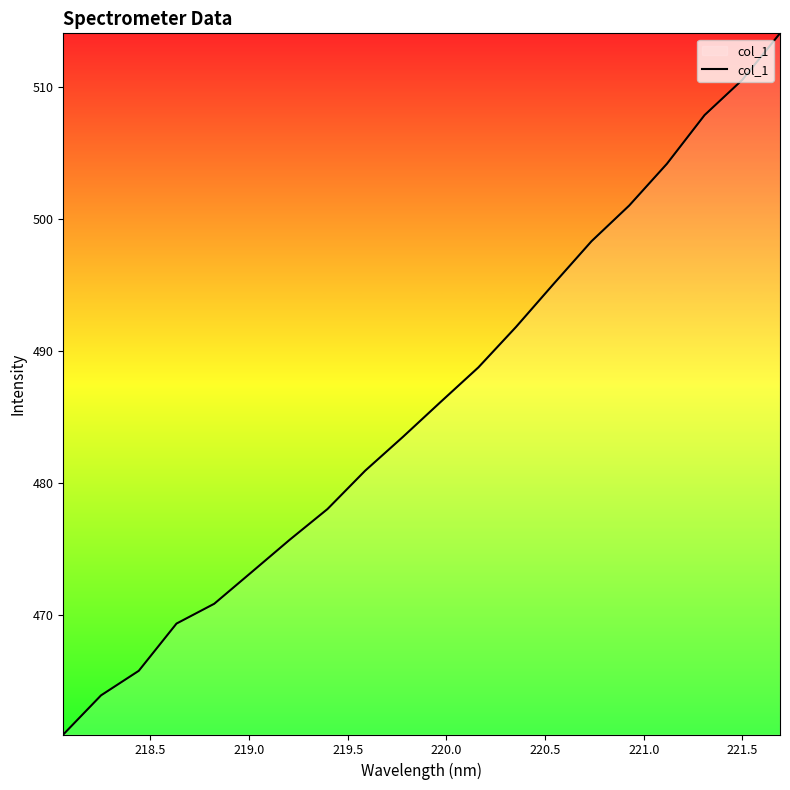

What is the minimum value shown in the chart?

460.9